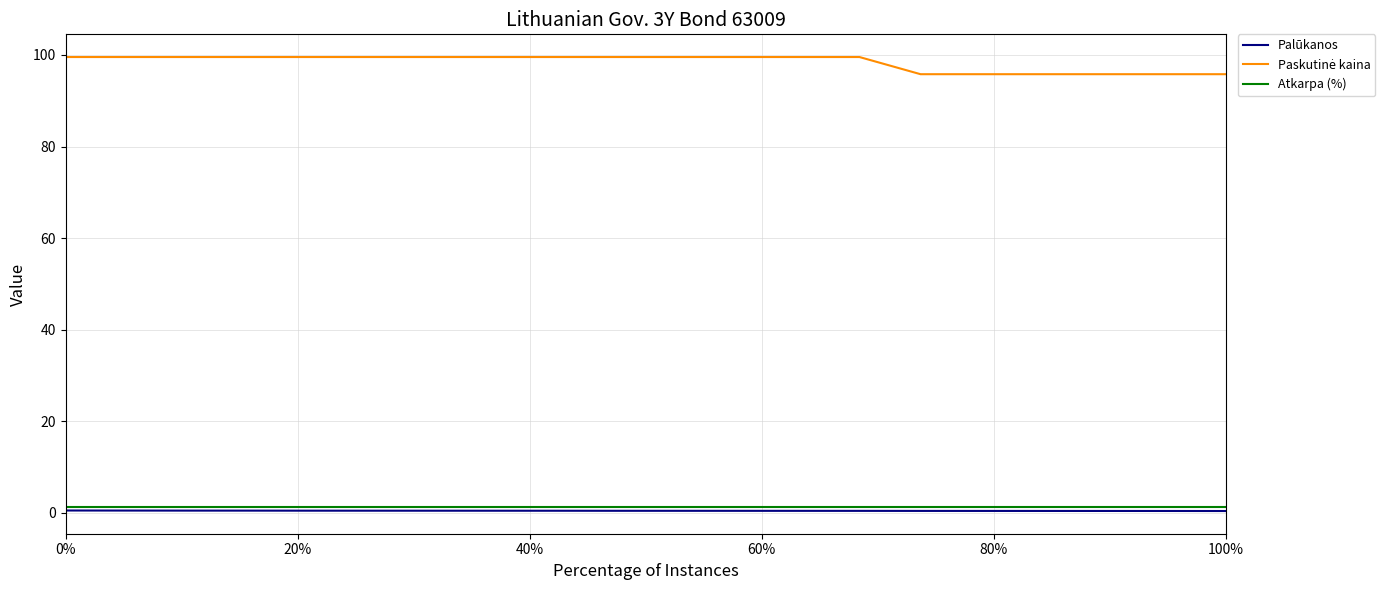

Reading left to right, what are all the values shown in this chart?

Palūkanos: 0.5	0.5	0.5	0.5	0.5	0.5	0.5	0.5	0.5	0.5	0.5	0.5	0.5	0.5	0.4	0.4	0.4	0.4	0.4	0.4
Paskutinė kaina: 99.6	99.6	99.6	99.6	99.6	99.6	99.6	99.6	99.6	99.6	99.6	99.6	99.6	99.6	95.8	95.8	95.8	95.8	95.8	95.8
Atkarpa (%): 1.3	1.3	1.3	1.3	1.3	1.3	1.3	1.3	1.3	1.3	1.3	1.3	1.3	1.3	1.3	1.3	1.3	1.3	1.3	1.3